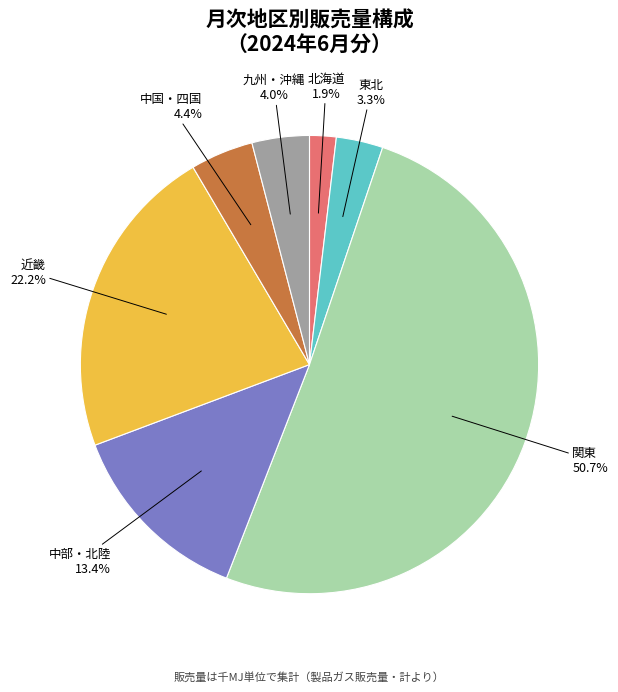

Combined, do 関東 and 九州・沖縄 account for over 50%?

Yes